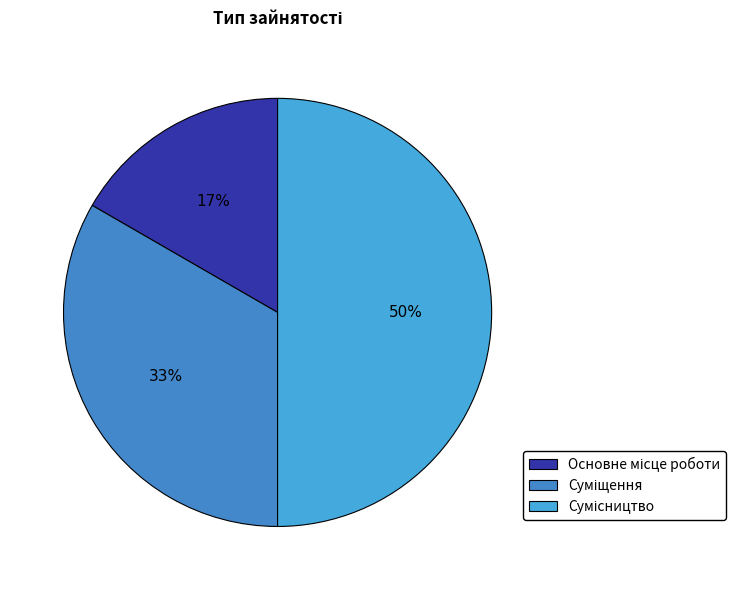

What percentage is NOT represented by Сумісництво?

50.0%